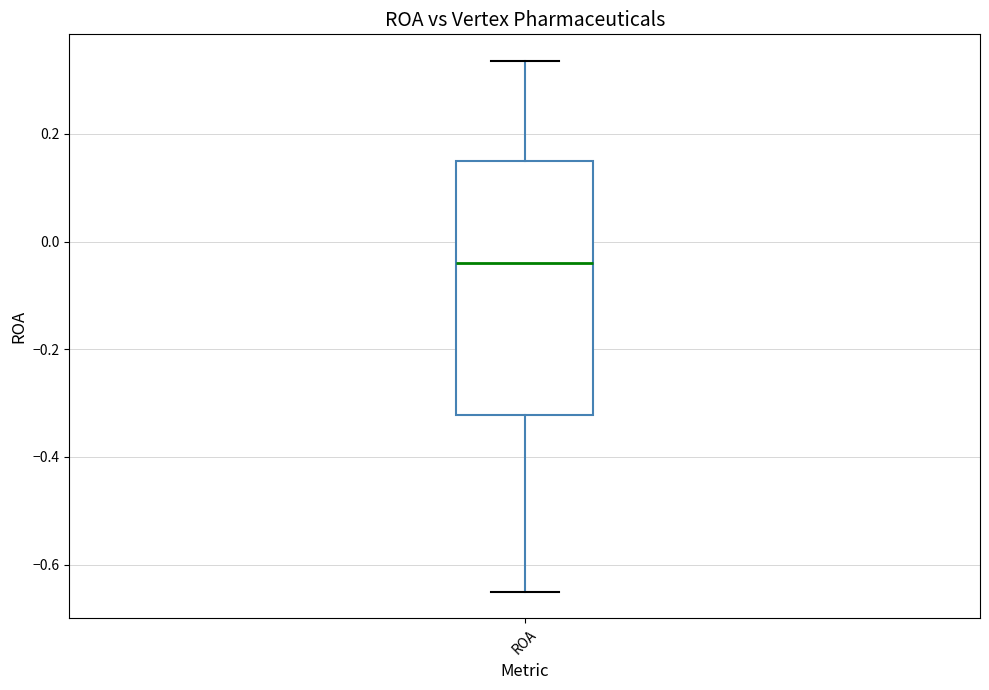

Where does the median line of the box for ROA sit on the y-axis? The values are not printed on the chart, so give them approximately, as read against the axis.

-0.04